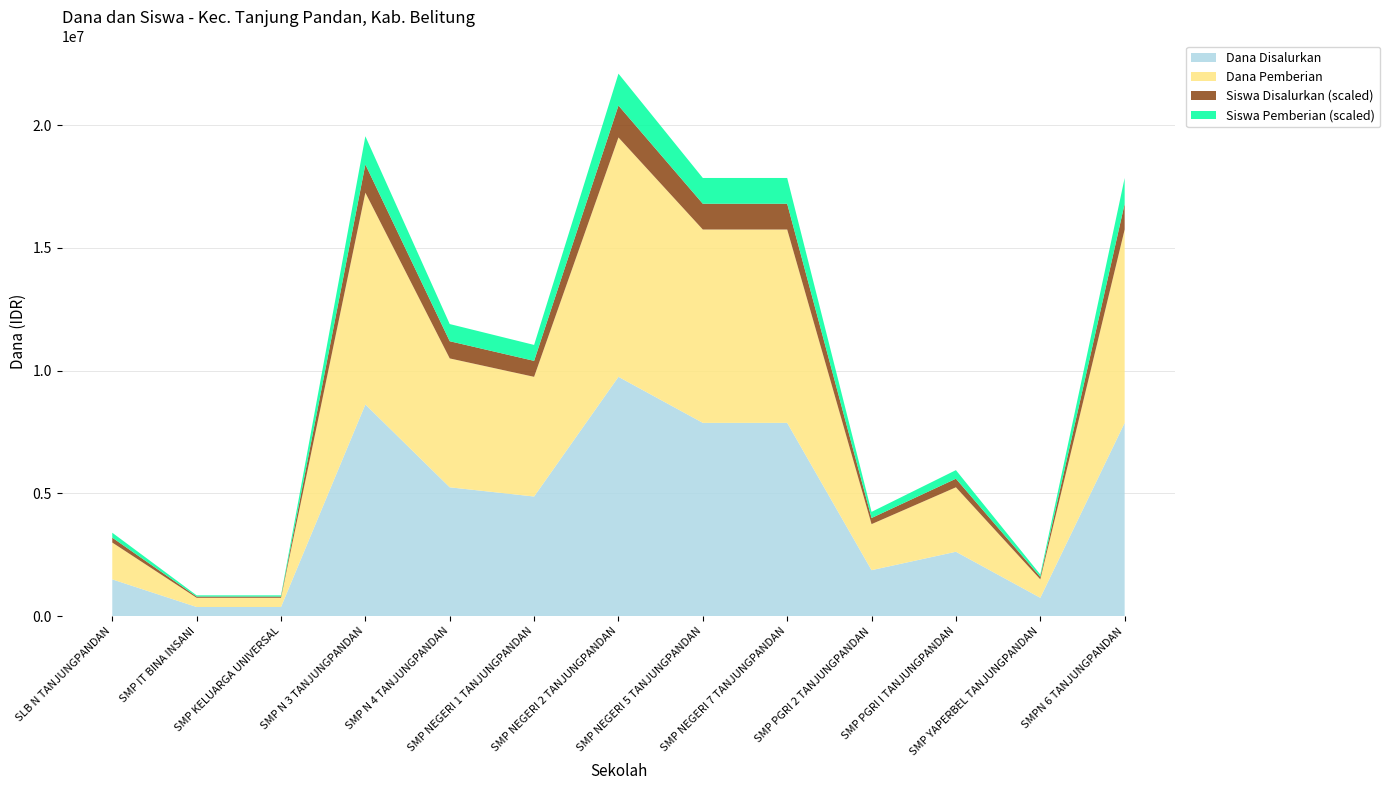

Reading left to right, list all the values displayed in this chart.

Dana Disalurkan: 1500000	375000	375000	8625000	5250000	4875000	9750000	7875000	7875000	1875000	2625000	750000	7875000
Dana Pemberian: 1500000	375000	375000	8625000	5250000	4875000	9750000	7875000	7875000	1875000	2625000	750000	7875000
Siswa Disalurkan: 4	1	1	23	14	13	26	21	21	5	7	2	21
Siswa Pemberian: 4	1	1	23	14	13	26	21	21	5	7	2	21